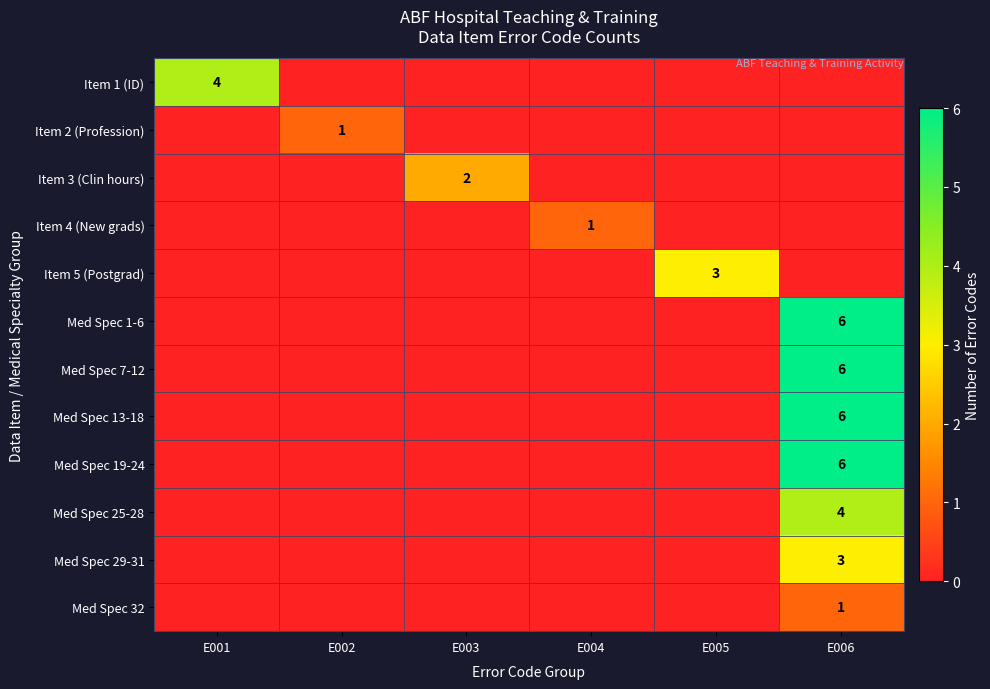

The value of Med Spec 32 at E004 is 0. True or false?

True